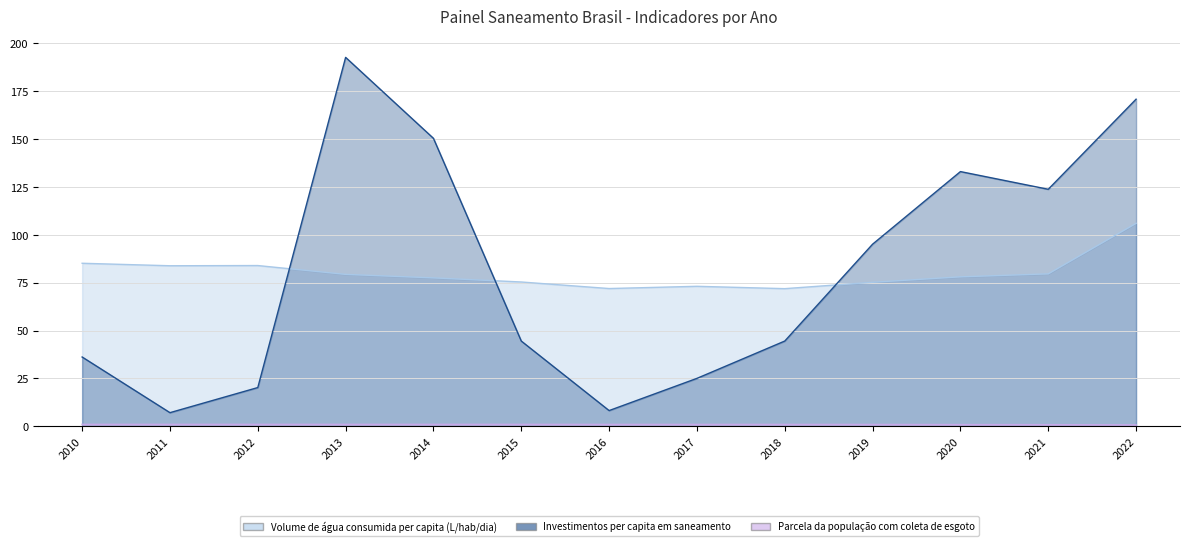

Reading left to right, transcribe all the data shown in this chart.

Volume de água consumida per capita (L/hab/dia): 85.1	83.8	83.9	79.3	77.5	75.3	71.9	73.1	71.9	75.2	78.0	79.6	106.0
Investimentos per capita em saneamento: 36.2	7.1	20.2	192.7	150.4	44.5	8.2	25.0	44.5	95.1	133.0	123.8	170.8
Parcela da população com coleta de esgoto: 1.0	1.0	1.0	1.0	1.0	1.0	1.0	1.0	1.0	1.0	0.9	0.9	0.7